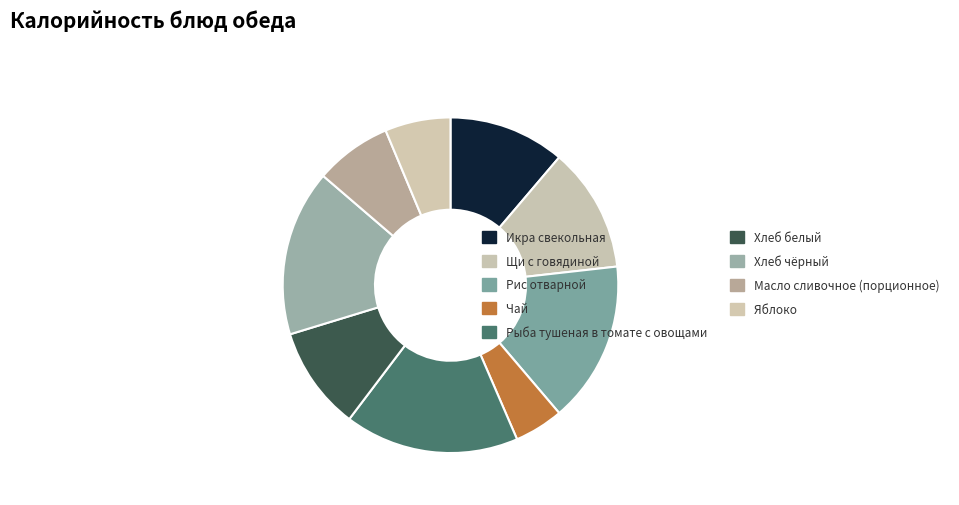

How many segments does this pie chart have?

9